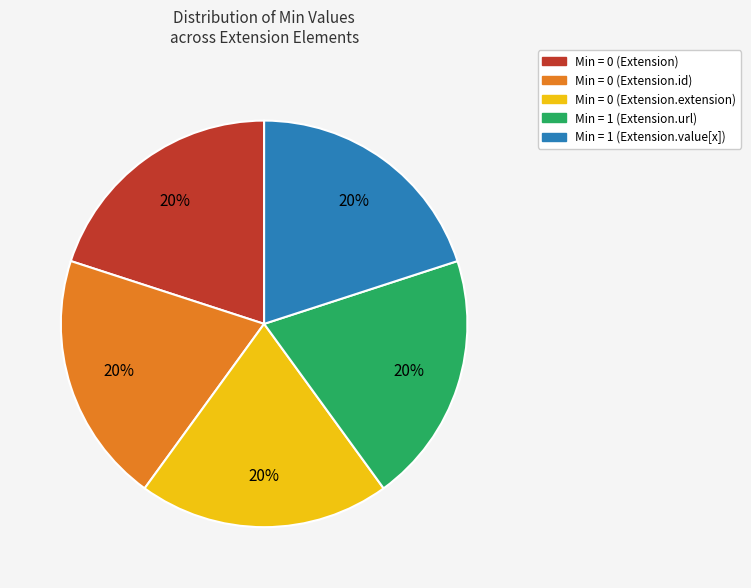

To the nearest percent, what is the combined percentage of Min = 0 (Extension.extension) and Min = 1 (Extension.url)?

40%